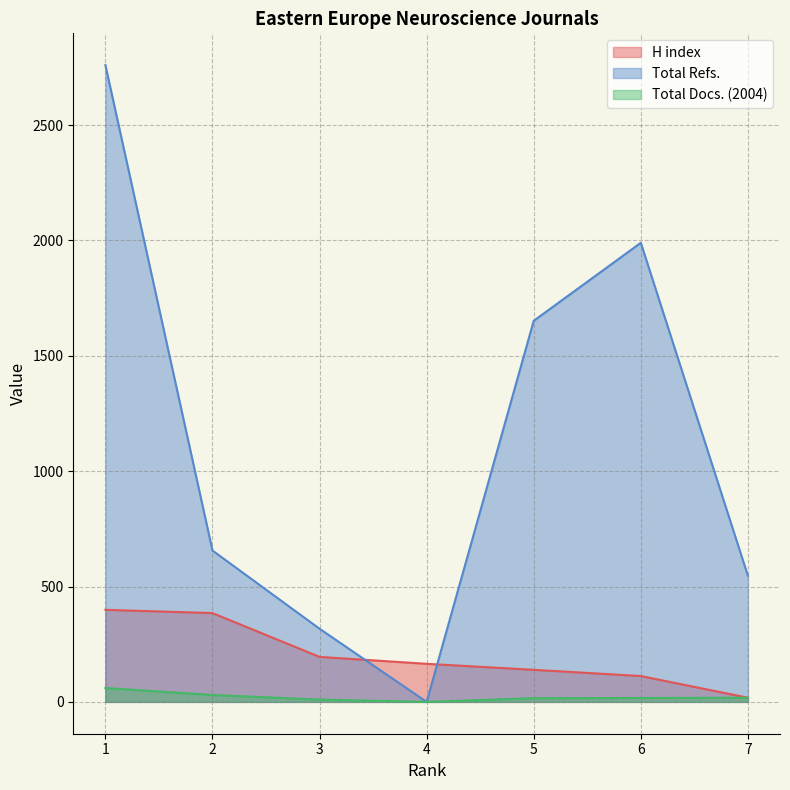

Rank the categories by Total Refs. value from highest to lowest.

1, 6, 5, 2, 7, 3, 4